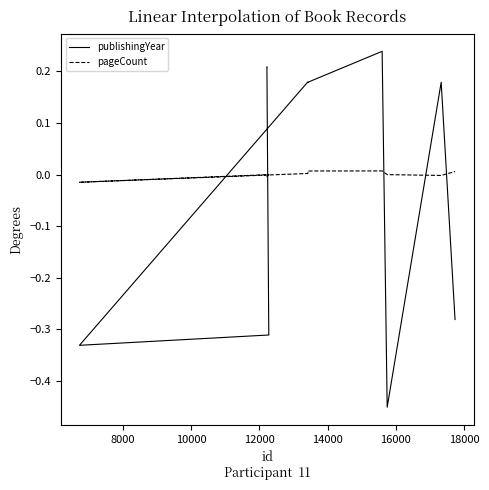

Is the value of publishingYear at 14000 greater than the value of pageCount at 9?

Yes